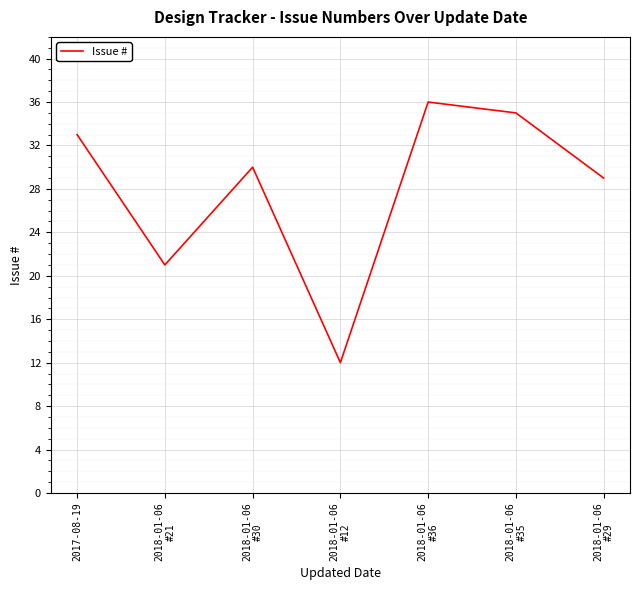

Is it true that the value at 2018-01-06
#36 is 36?

True